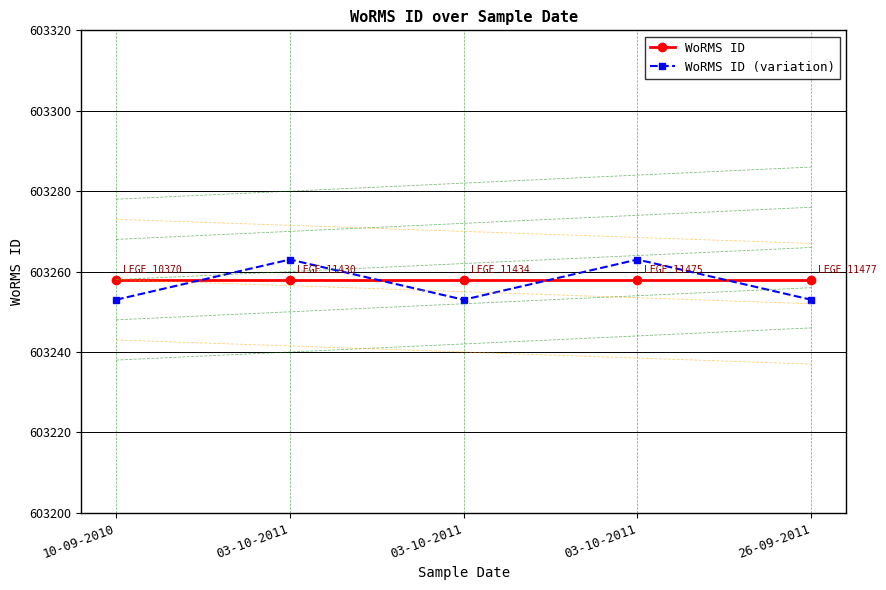

What is the smallest value displayed?

603253